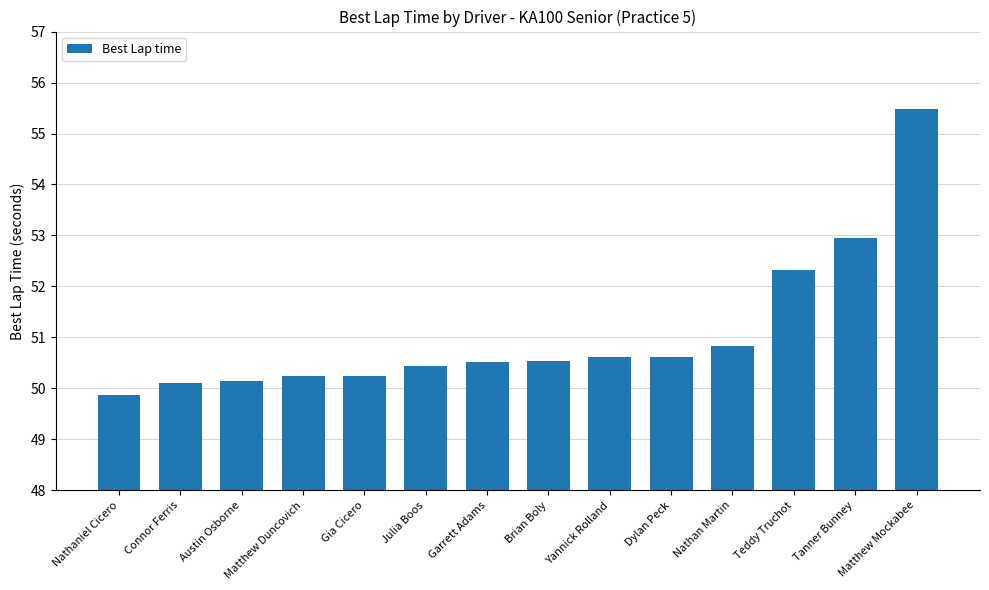

Which label corresponds to the largest value in the chart?

Matthew Mockabee